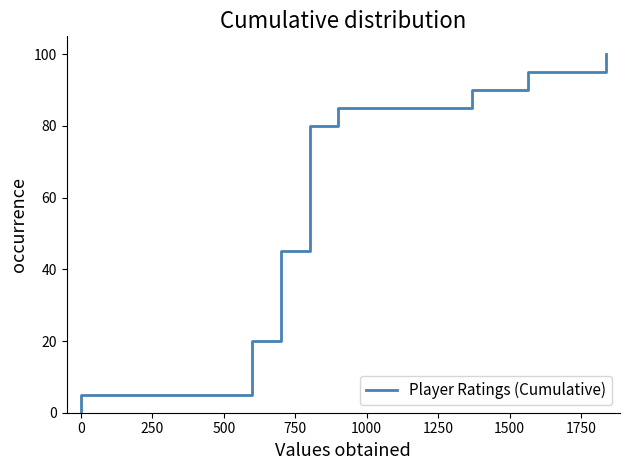

How many values are above zero?

20